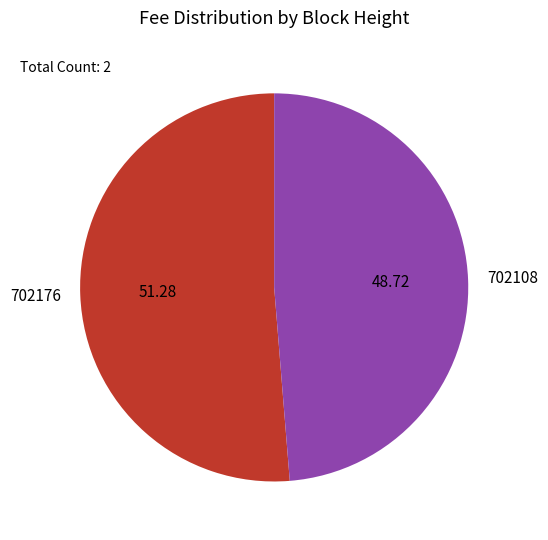

Combined, do 702108 and 702176 account for over 50%?

Yes